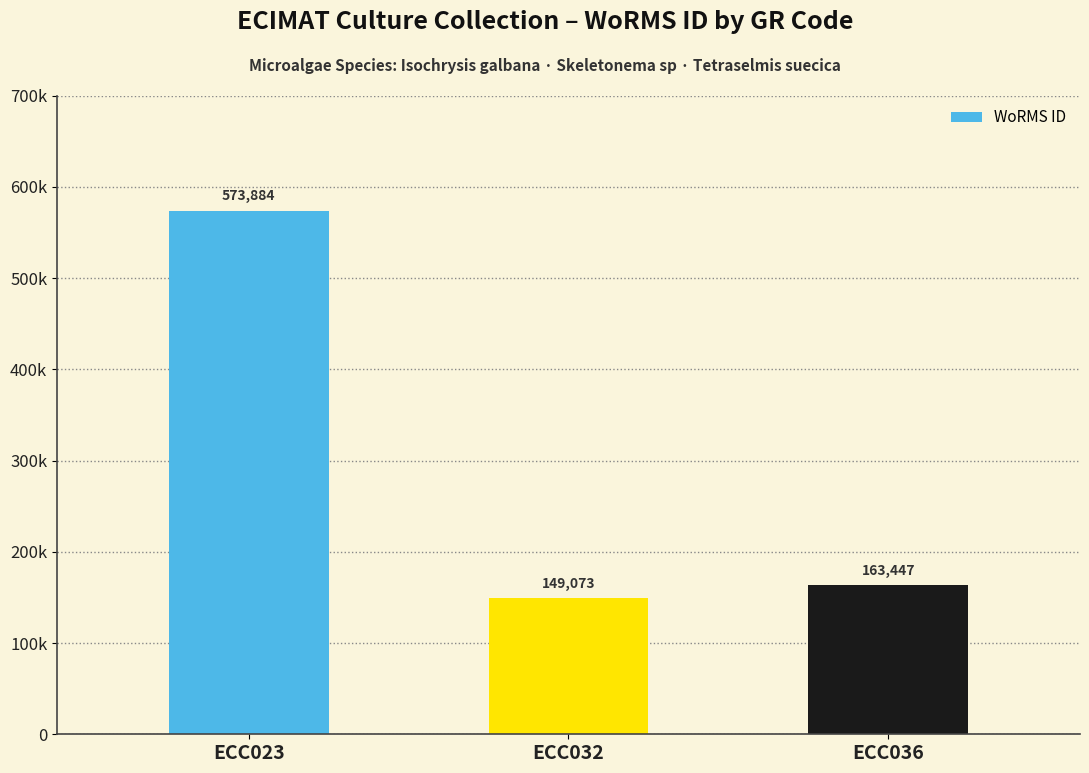

What is the change in value from ECC032 to ECC036?

+14374